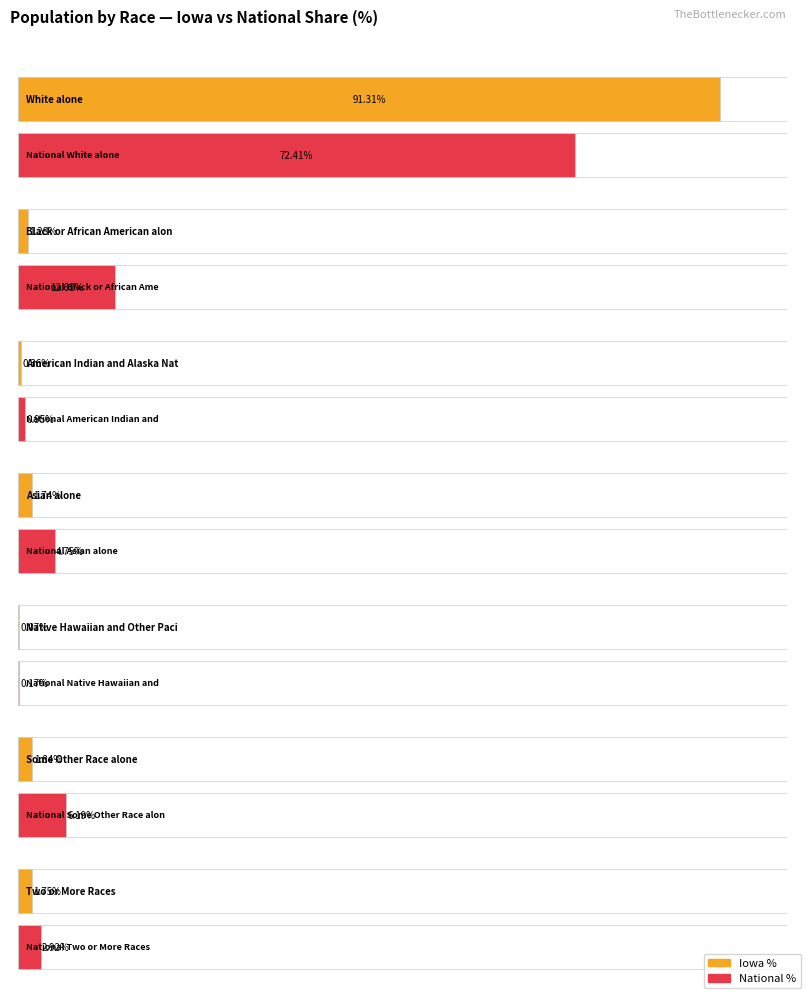

Between American Indian and Alaska Native and Asian alone, which series saw the biggest shift?

National